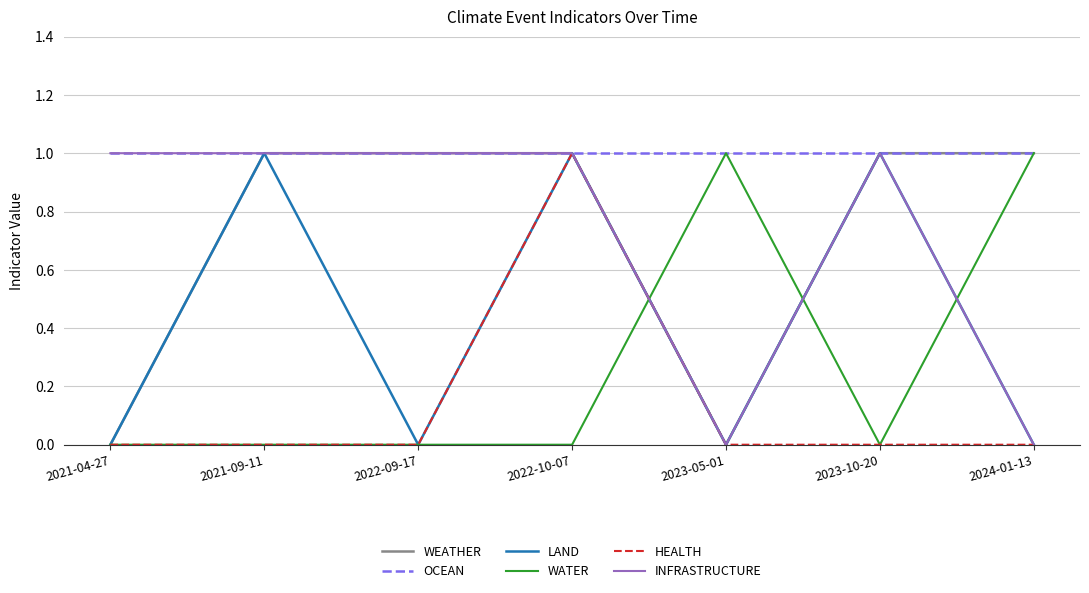

Does the chart have visible grid lines?

Yes